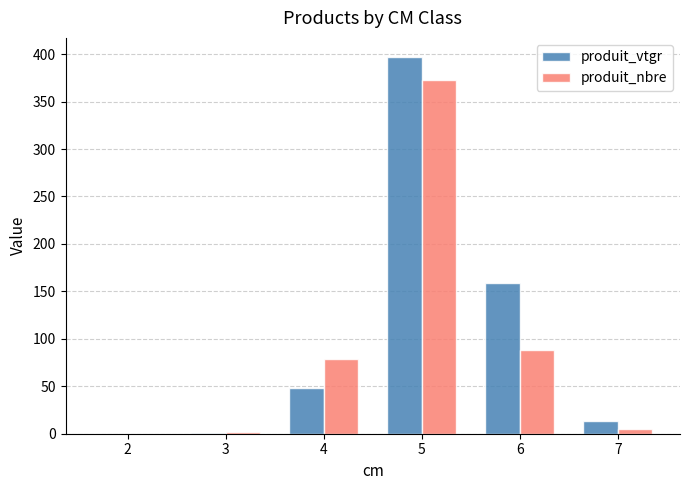

At which label does produit_vtgr reach its peak?

5